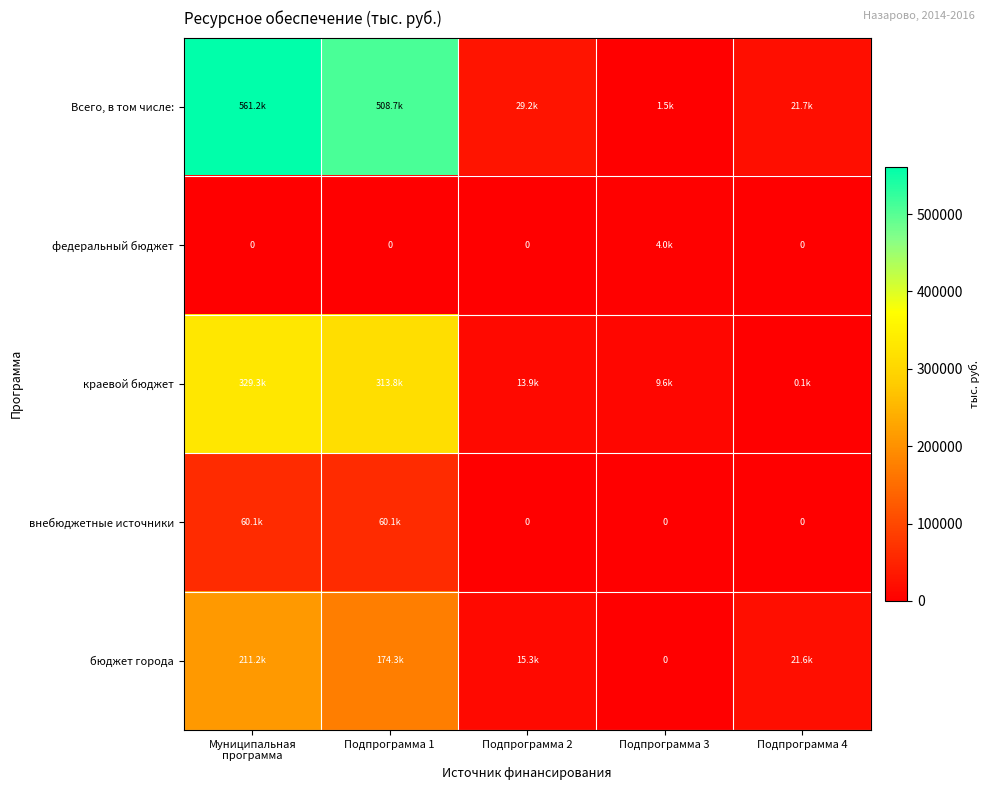

Between Подпрограмма 2 and Подпрограмма 4, which series saw the biggest shift?

краевой бюджет